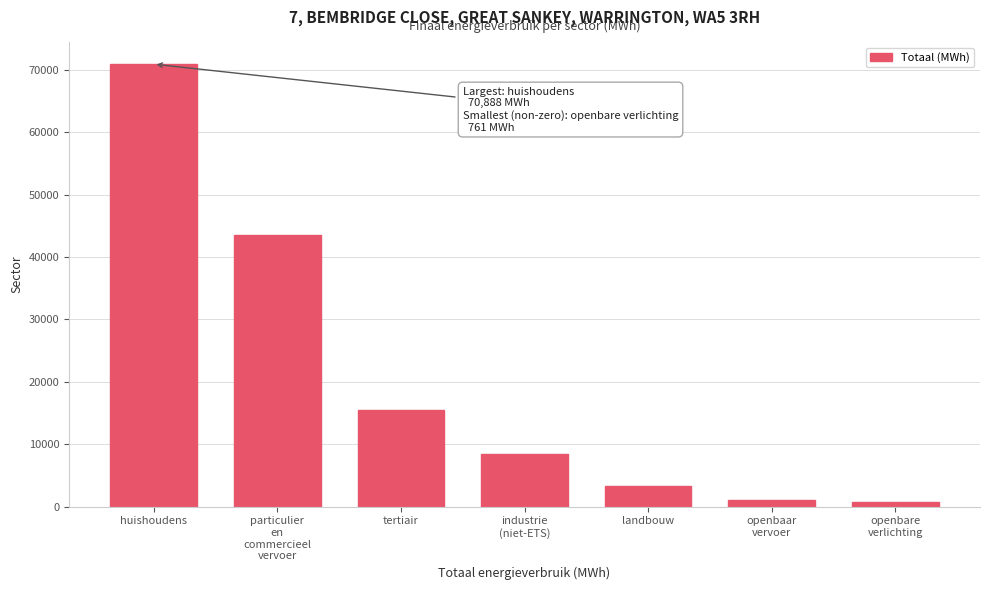

Reading right to left, extract all data points from this chart.

760.9	1117.7	3385.8	8400.4	15433.2	43588.0	70888.0